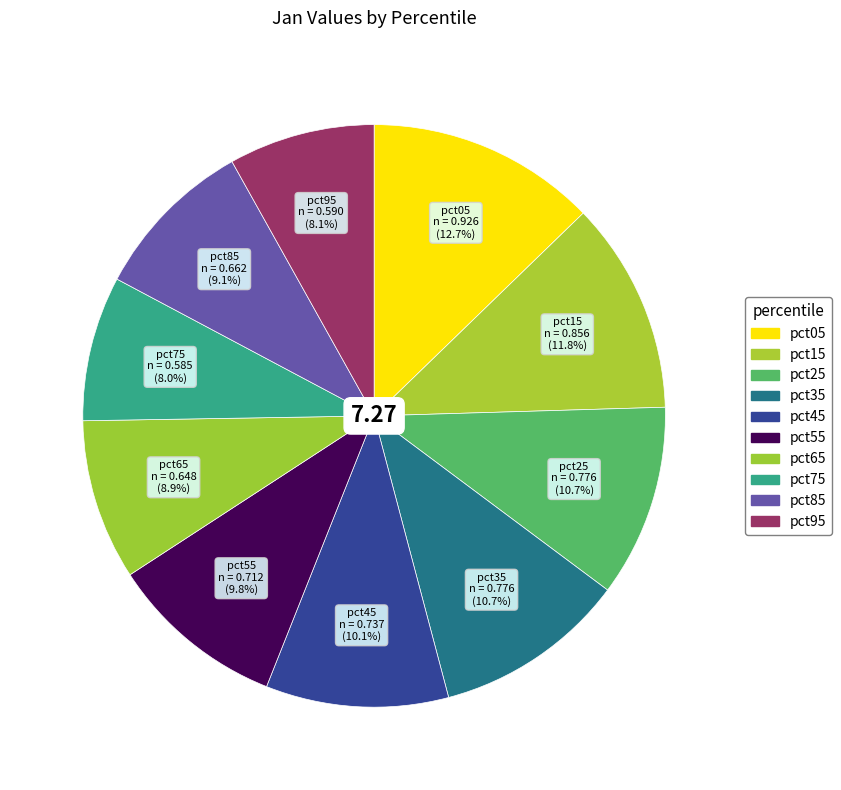

Combined, do pct95 and pct35 account for over 50%?

No